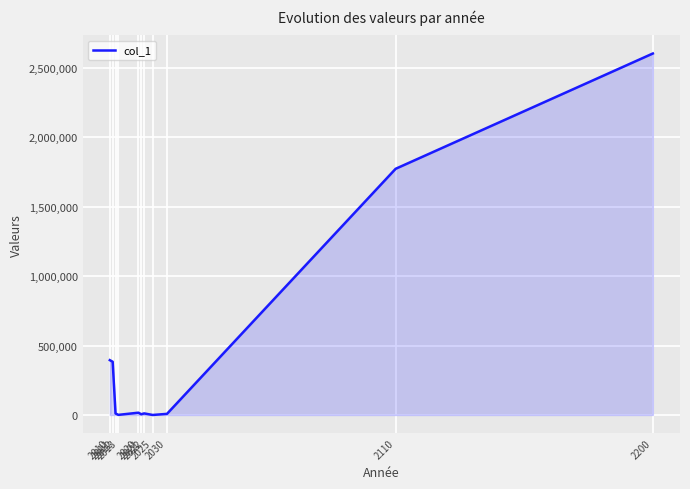

What is the difference between the maximum and minimum values?

2604631